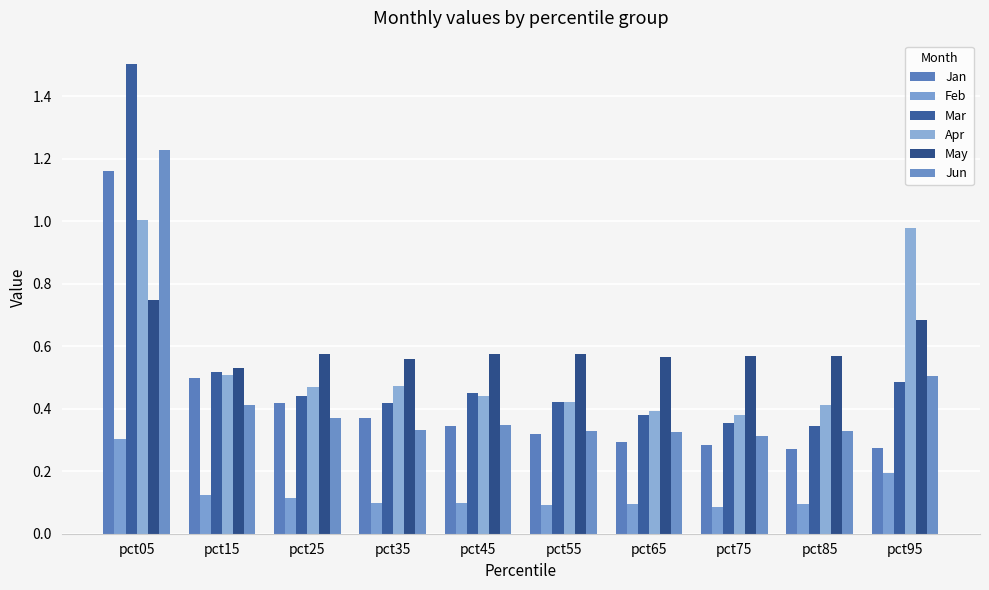

Rank the series at pct85 from highest to lowest value.

May, Apr, Mar, Jun, Jan, Feb